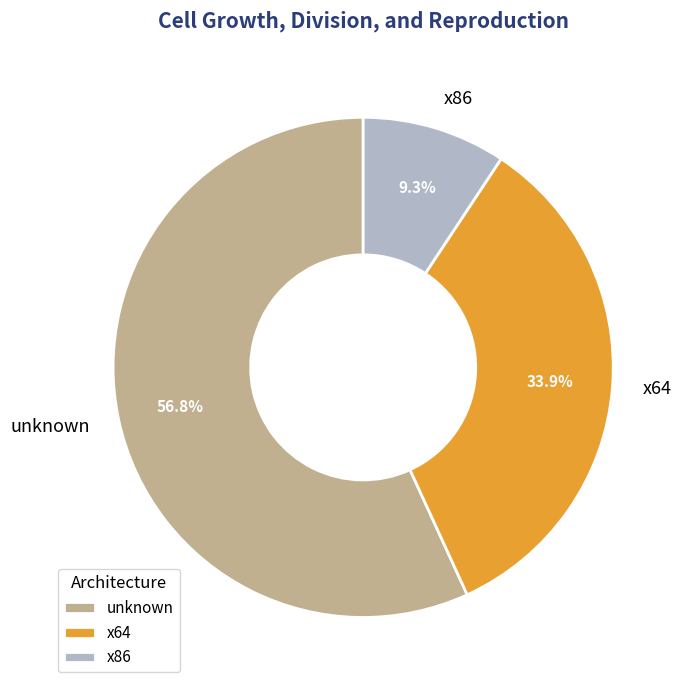

Which has a higher value, unknown or x64?

unknown